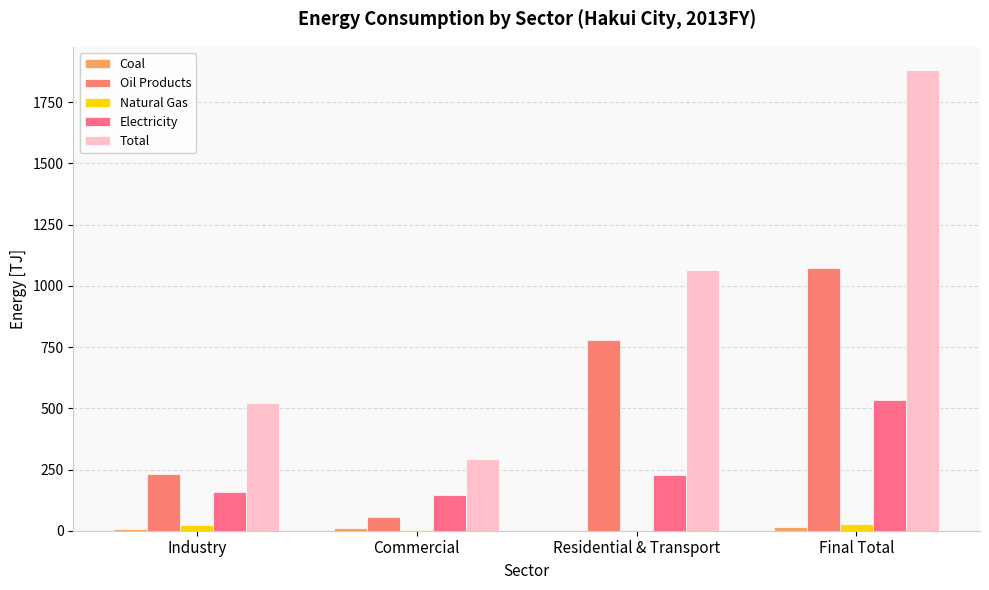

At which category does the chart reach its minimum across all series?

Residential & Transport